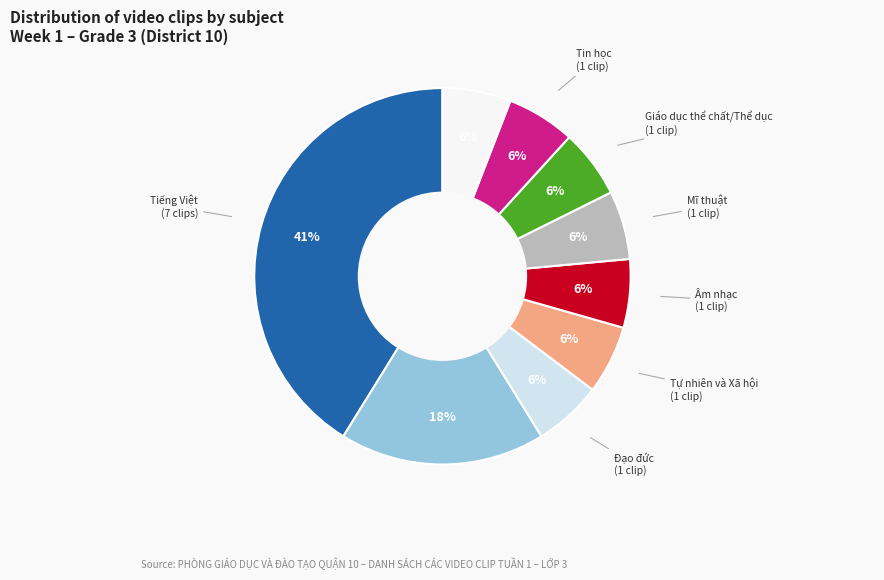

Is there a majority slice in this chart?

No